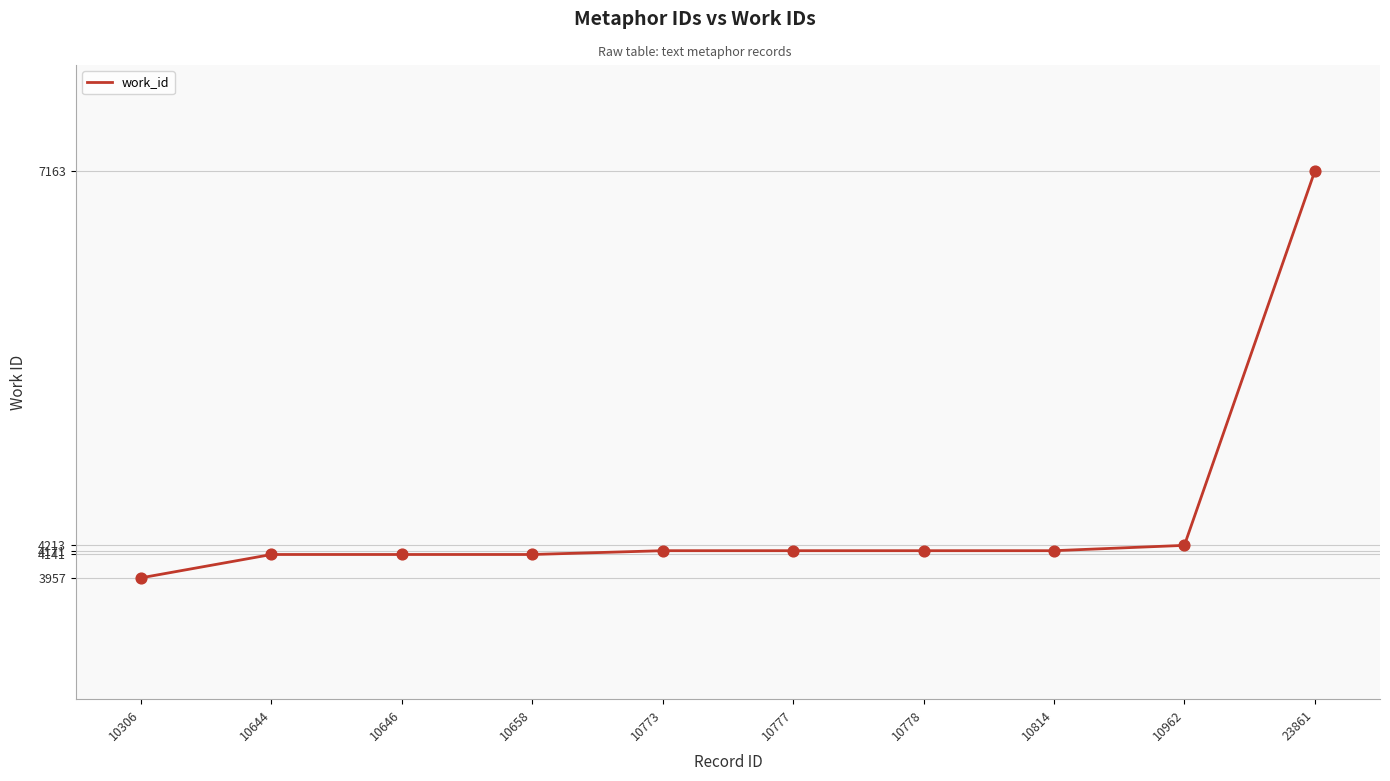

What is the change in value from 10646 to 10962?

+72